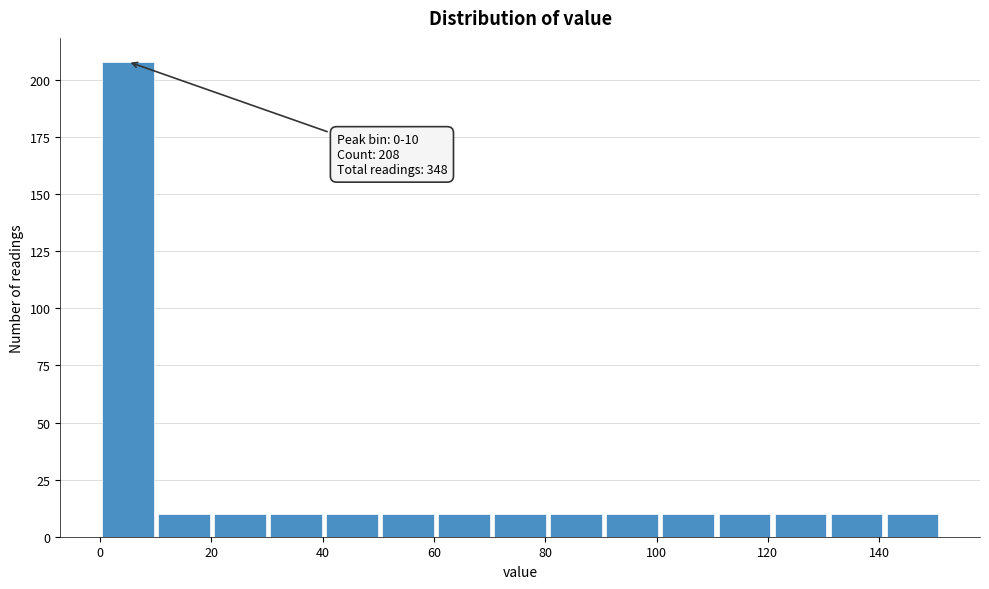

Which range on the x-axis has the tallest bar?

0 to 10